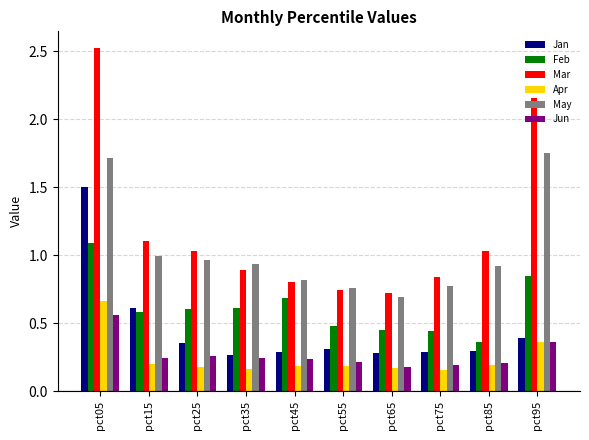

The value of Feb at pct85 is 0.4. True or false?

True